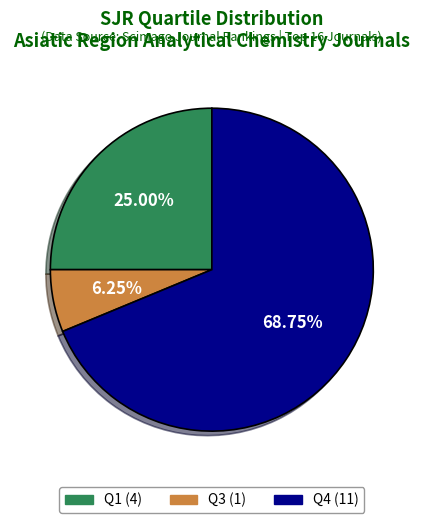

The Q3 slice represents 6% of the pie. True or false?

True